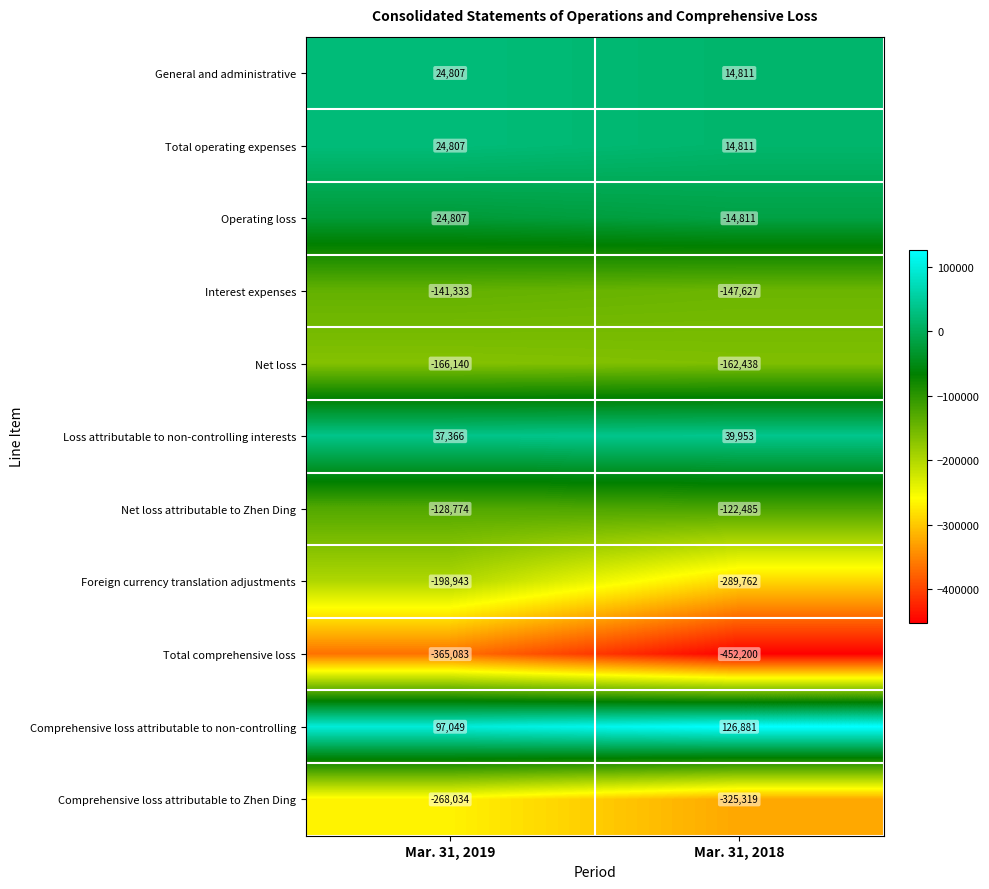

Which category has the lowest value across all series?

Mar. 31, 2018